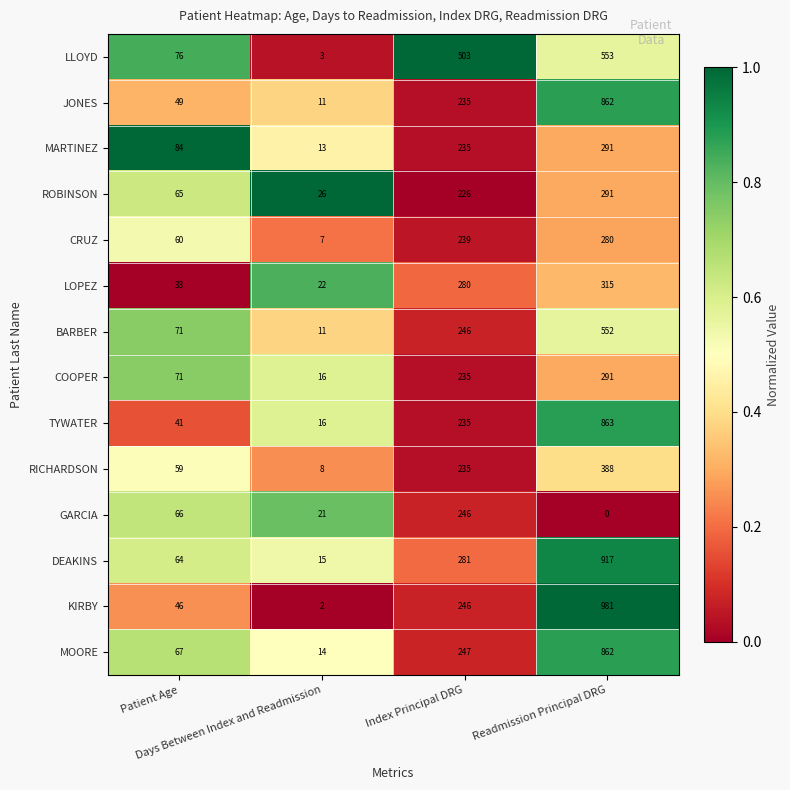

Which series has the largest total across all categories?

DEAKINS